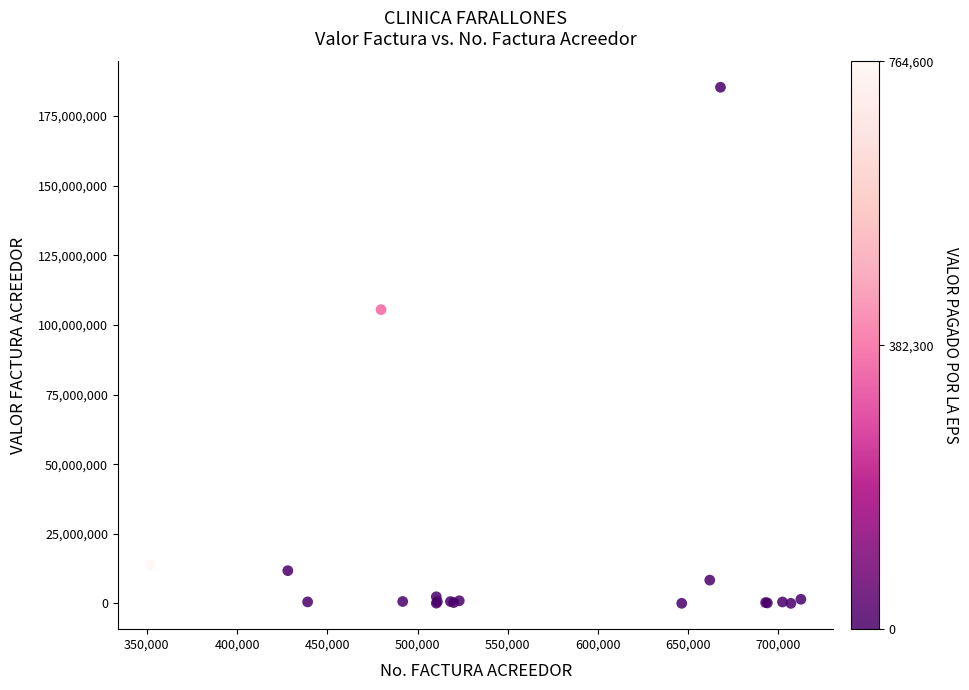

What Y value in the scatter plot is closest to 92665929?

105470502